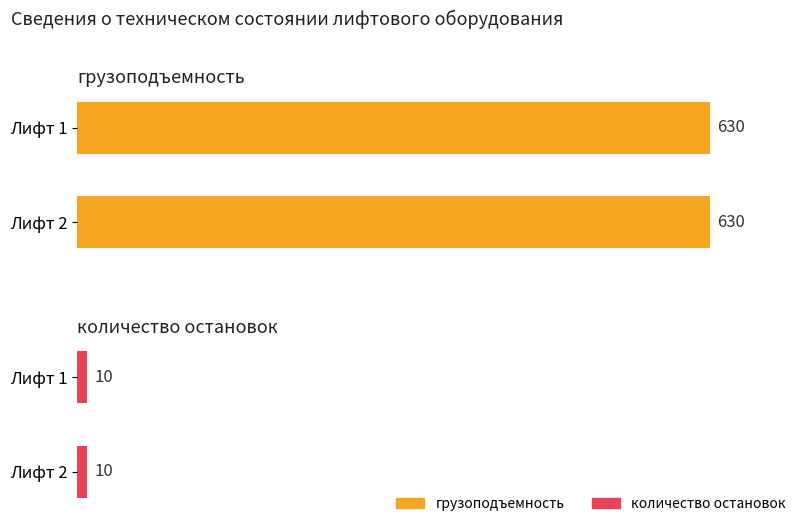

Is it true that количество остановок equals 10 at Лифт 1?

True